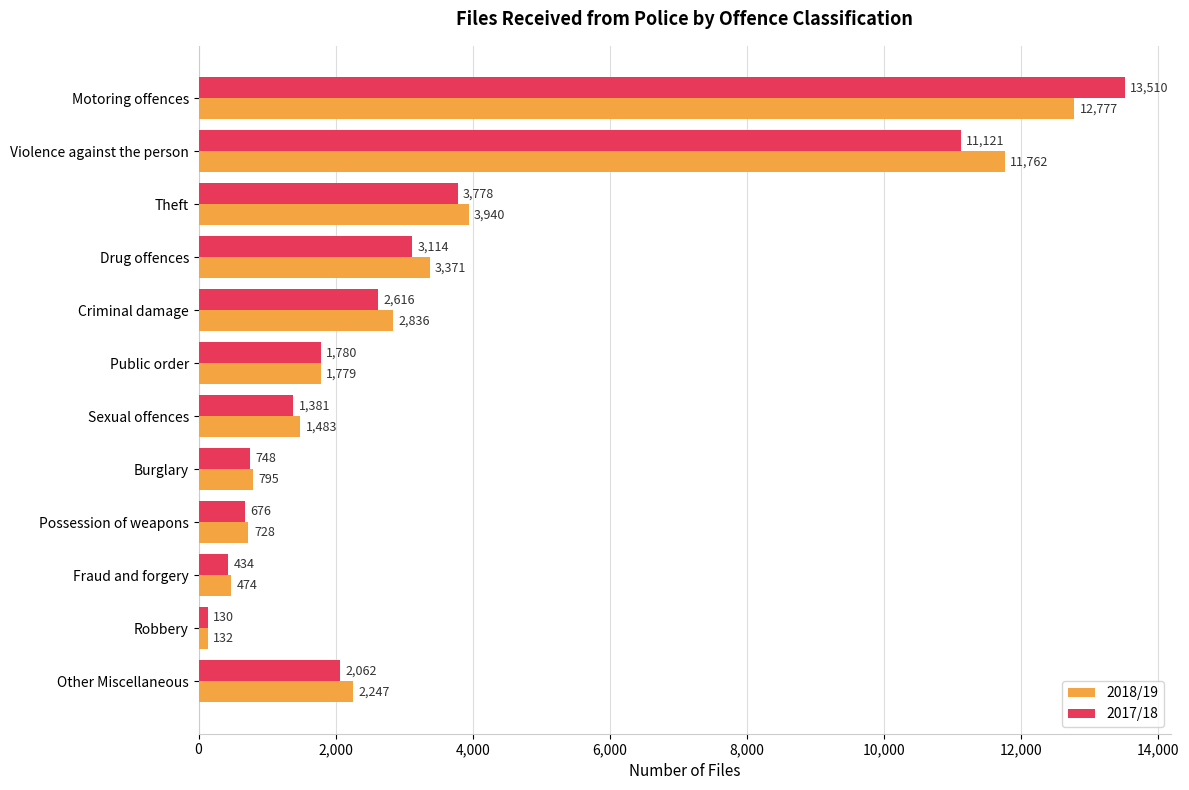

The value of 2017/18 at Public order is 2602. True or false?

False